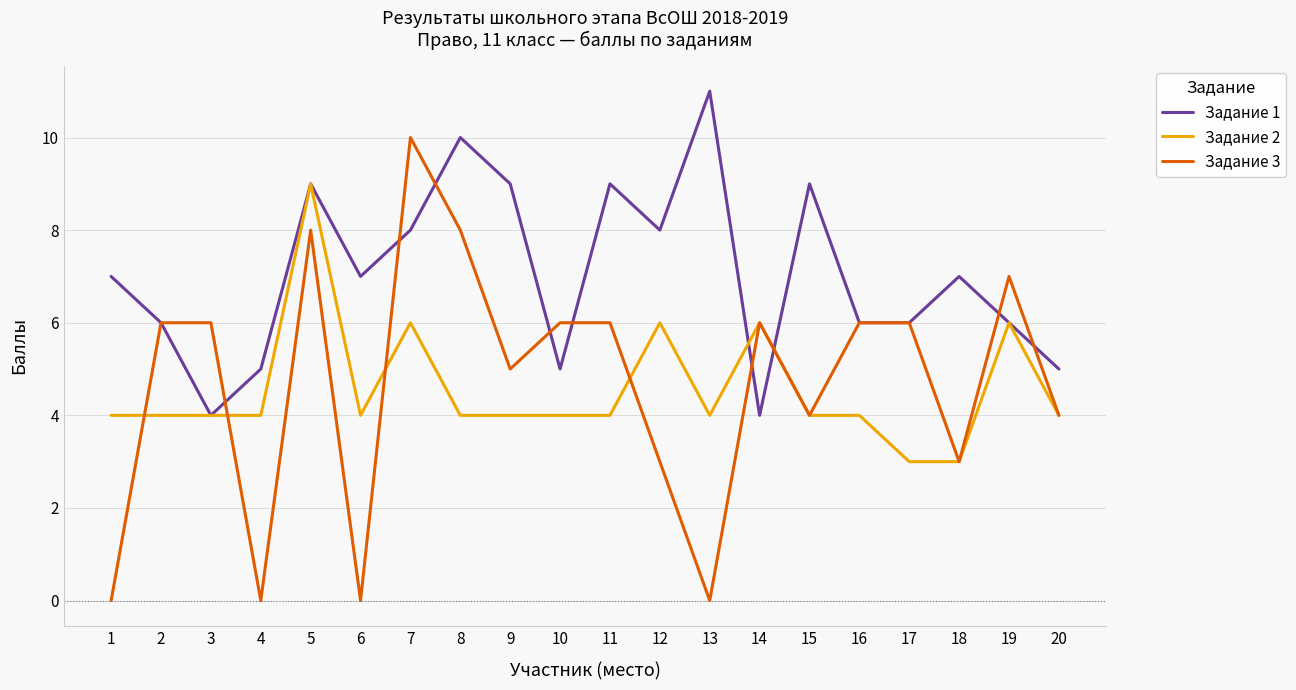

How many Задание 2 values are between 4 and 6?

17